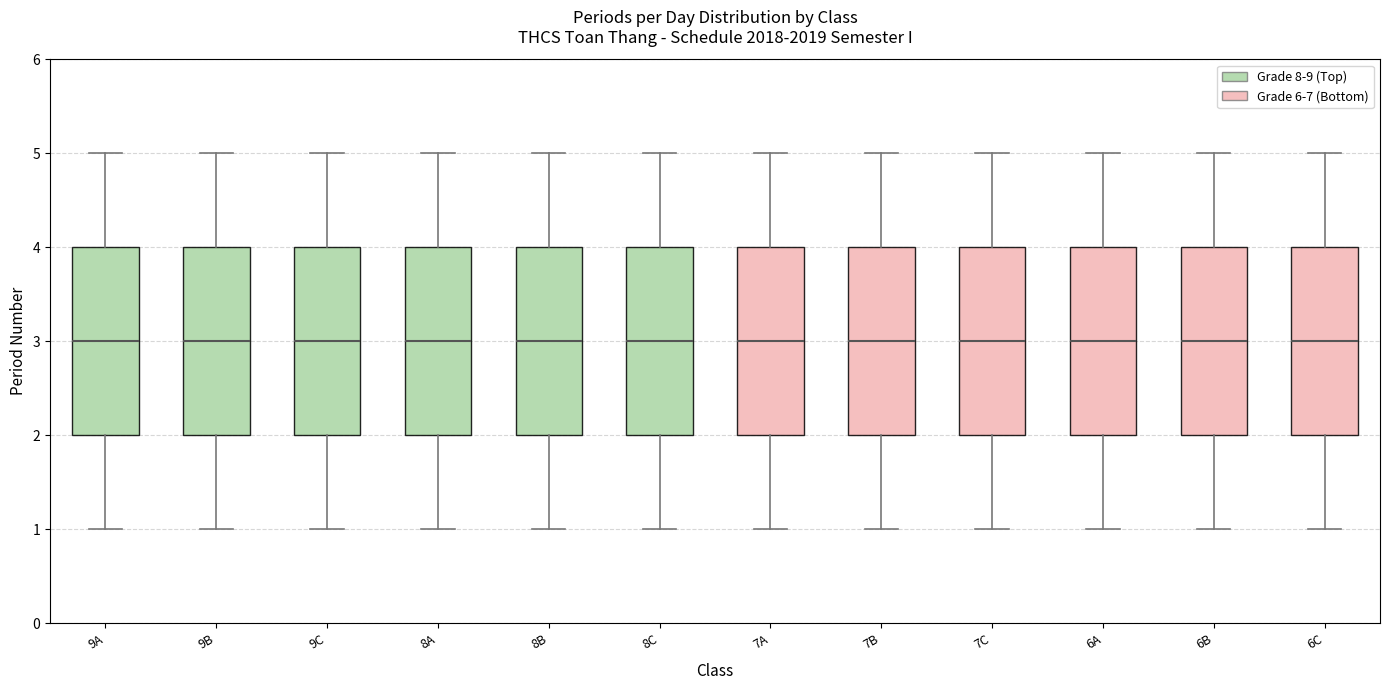

Reading left to right, transcribe this box plot: for each box, give where its median line is, the range the box spans, and where its two whiskers end, as read against the y-axis. The values are not printed on the chart, so give them approximately, as read against the axis.

9A: median 3, box 2 to 4, whiskers 1 to 5
9B: median 3, box 2 to 4, whiskers 1 to 5
9C: median 3, box 2 to 4, whiskers 1 to 5
8A: median 3, box 2 to 4, whiskers 1 to 5
8B: median 3, box 2 to 4, whiskers 1 to 5
8C: median 3, box 2 to 4, whiskers 1 to 5
7A: median 3, box 2 to 4, whiskers 1 to 5
7B: median 3, box 2 to 4, whiskers 1 to 5
7C: median 3, box 2 to 4, whiskers 1 to 5
6A: median 3, box 2 to 4, whiskers 1 to 5
6B: median 3, box 2 to 4, whiskers 1 to 5
6C: median 3, box 2 to 4, whiskers 1 to 5